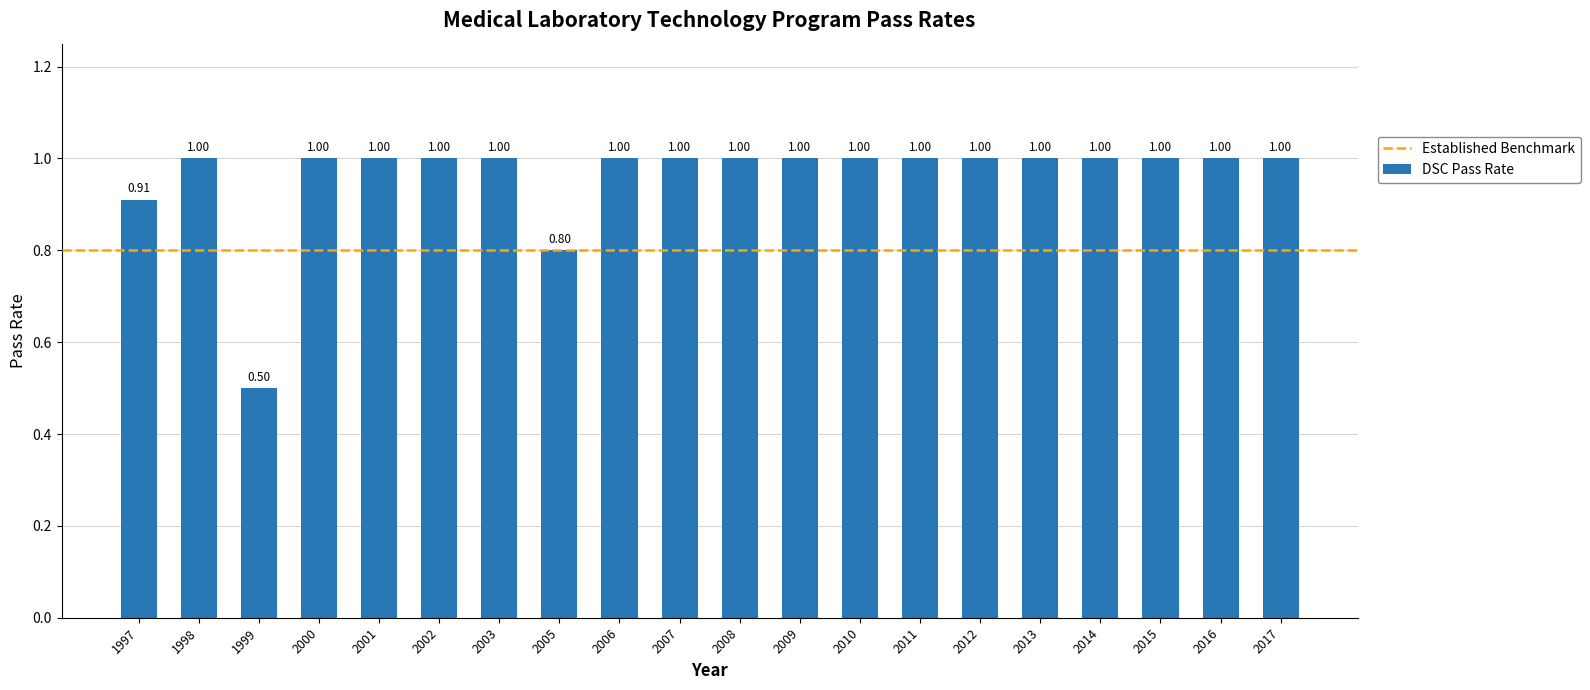

Between 2006 and 1997, which is larger?

2006